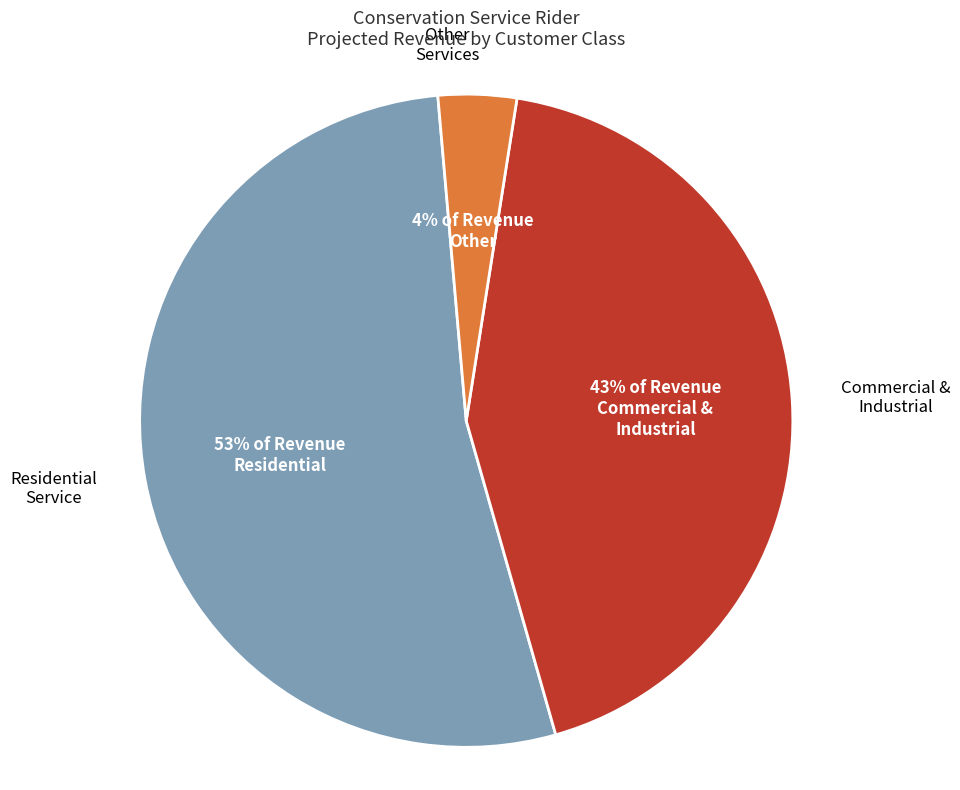

Rank the categories by value from lowest to highest.

Other, Commercial & Industrial, Residential